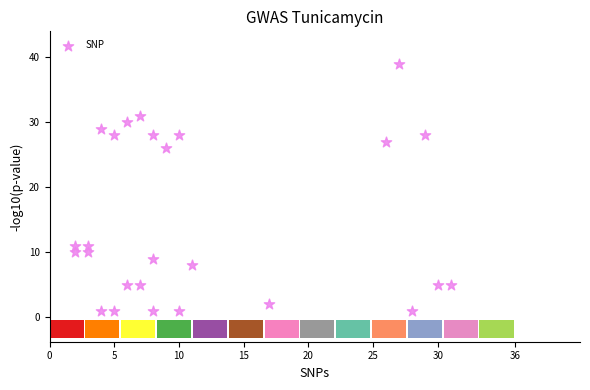

What Y value in the scatter plot is closest to 20?

26